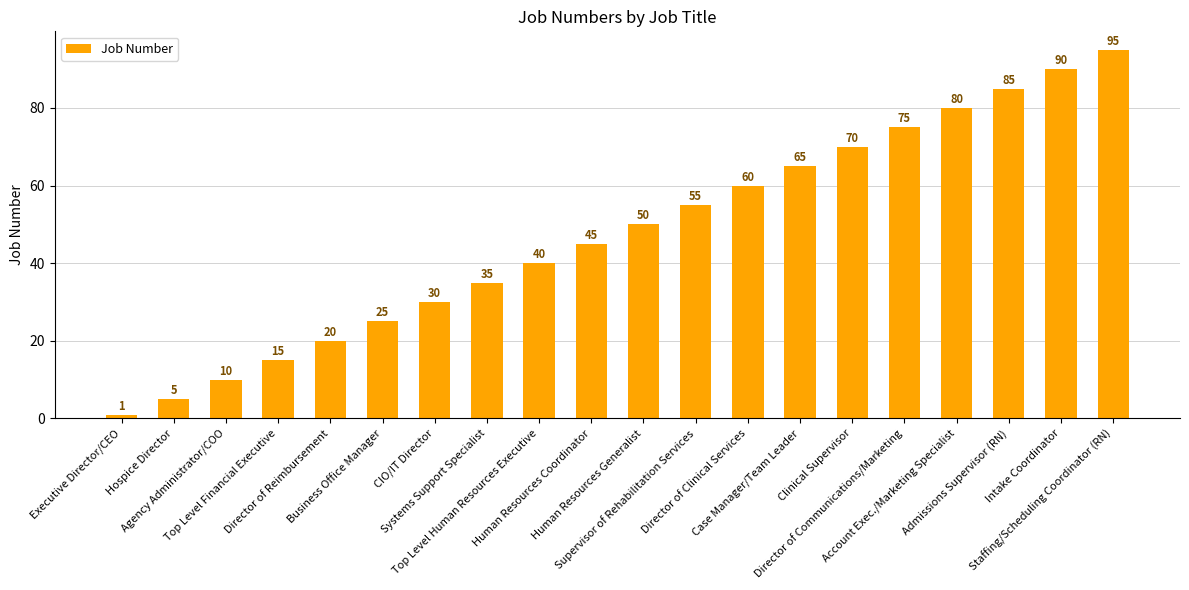

What is the difference between the second highest and second lowest values?

85